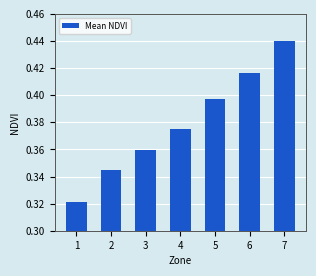

What is the difference between the values at 1 and 4?

0.1